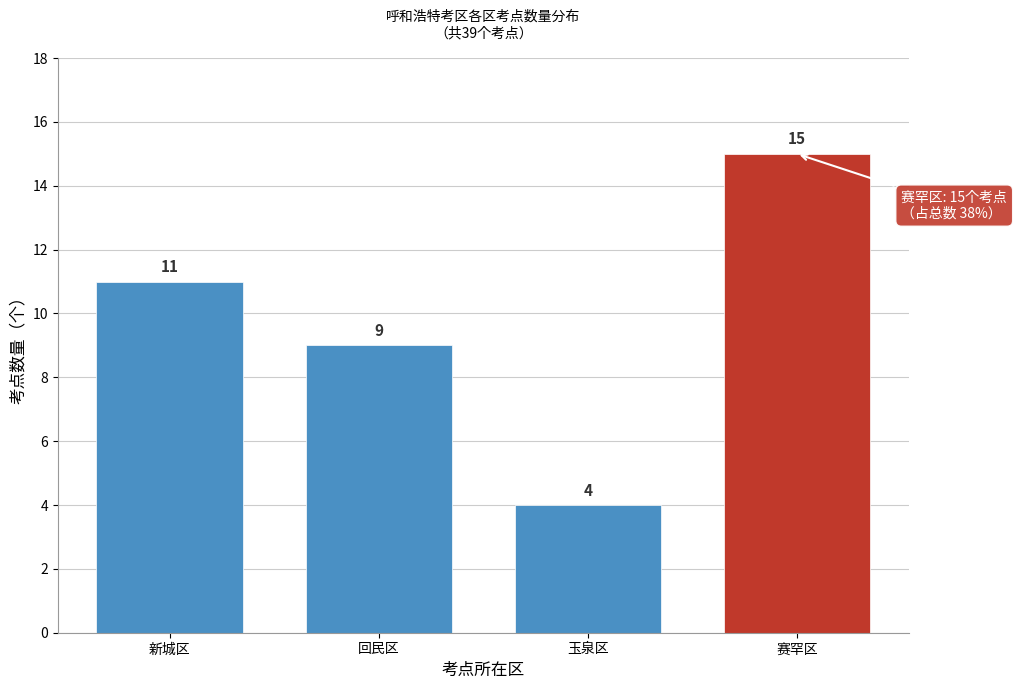

Reading right to left, list all the values displayed in this chart.

赛罕区=15	玉泉区=4	回民区=9	新城区=11